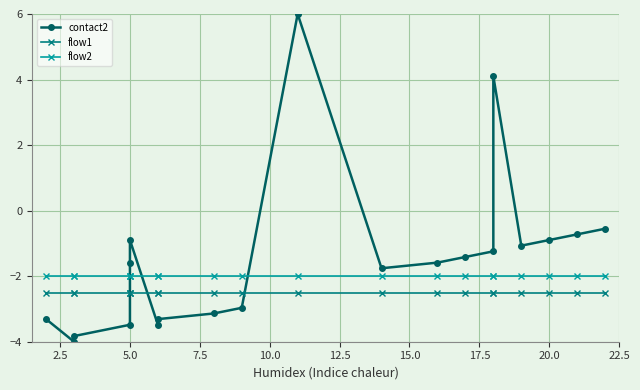

Does the chart display data point markers on the line(s)?

Yes